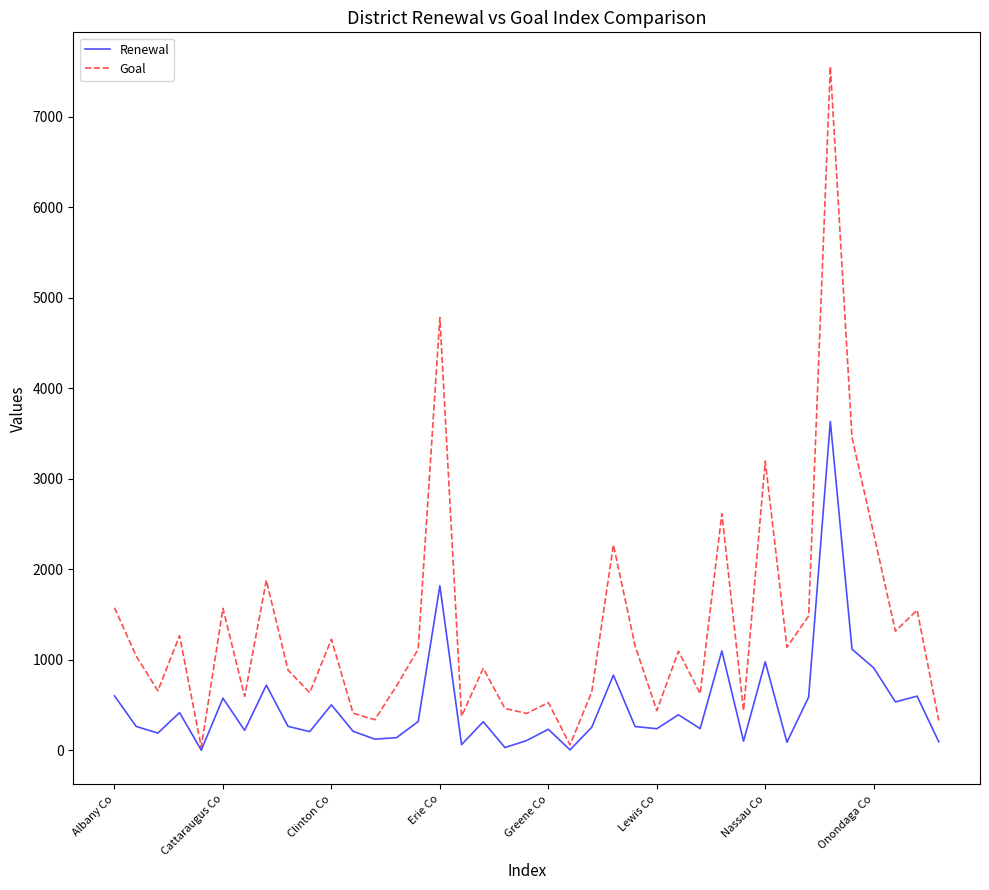

What is the maximum value shown in the chart?

7555